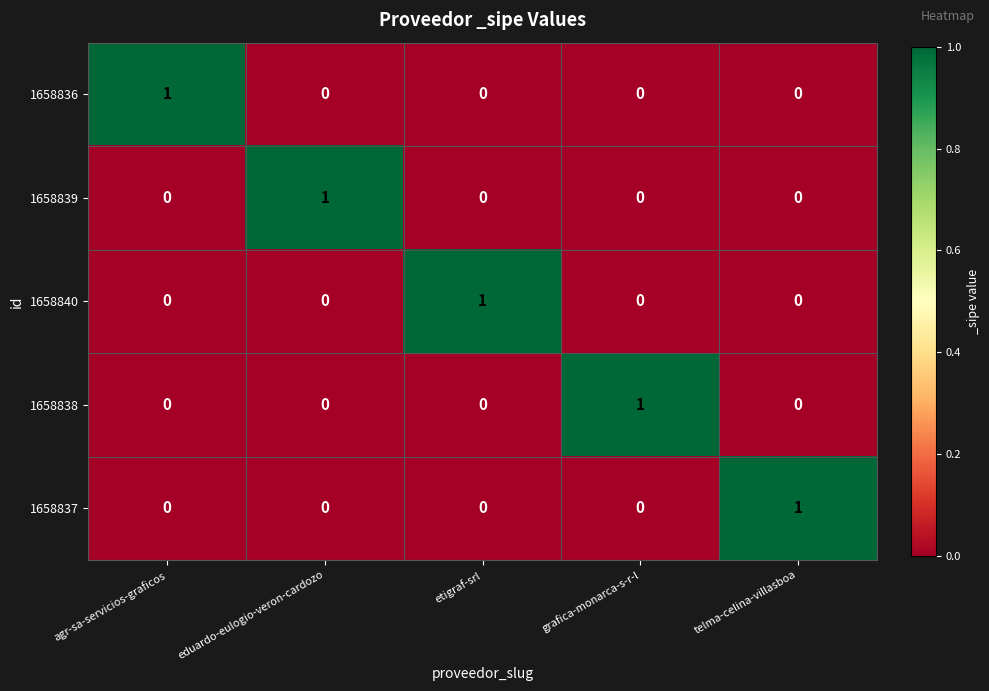

At how many categories does at least one series exceed 0?

5